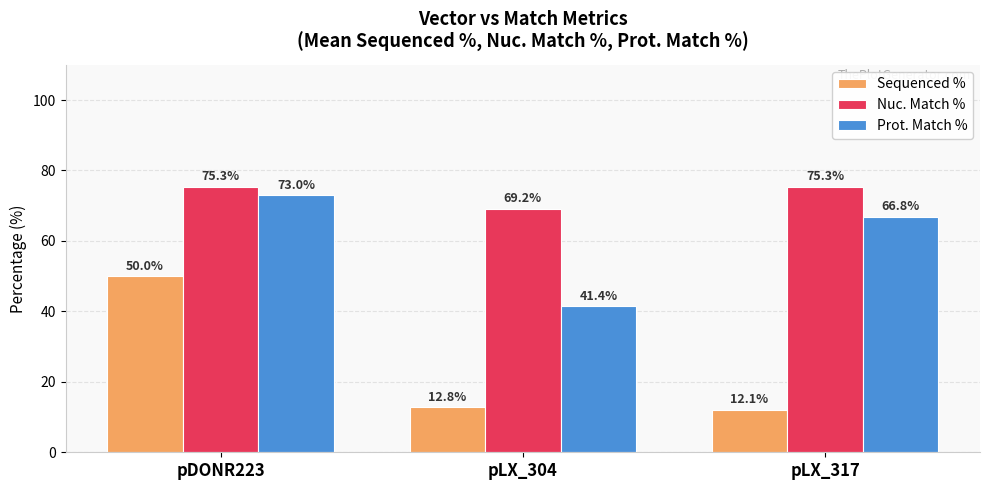

Which category has the lowest value across all series?

pLX_317